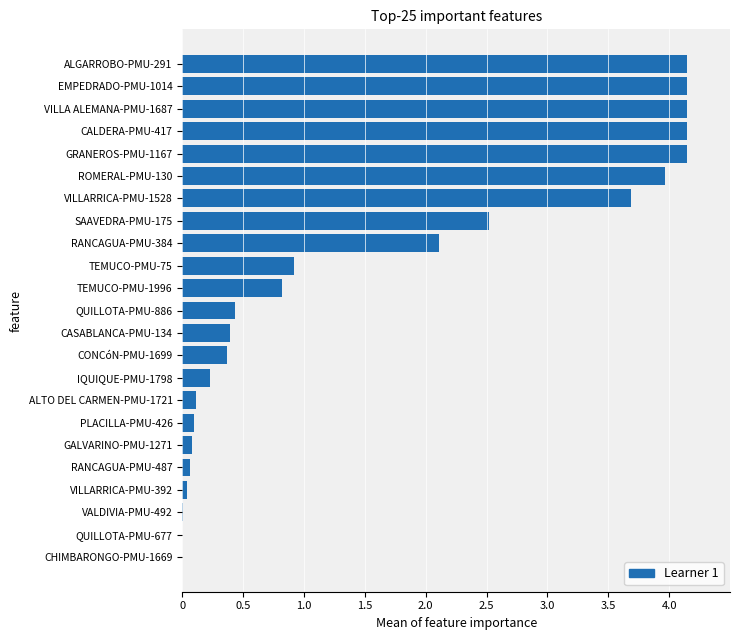

What is the sum of all values?

36.6